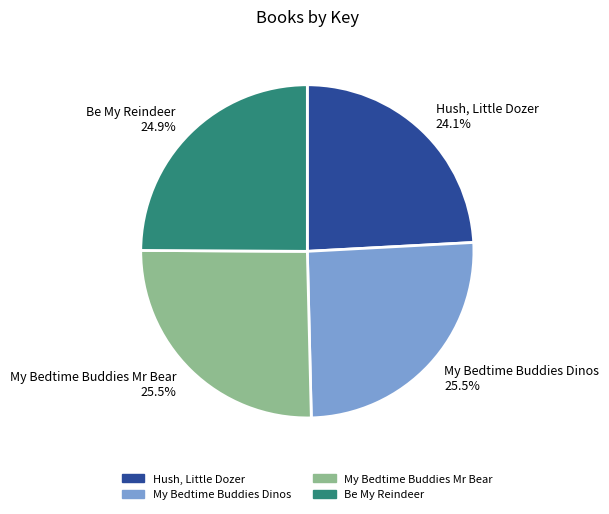

Is there any slice that represents more than half of the pie?

No